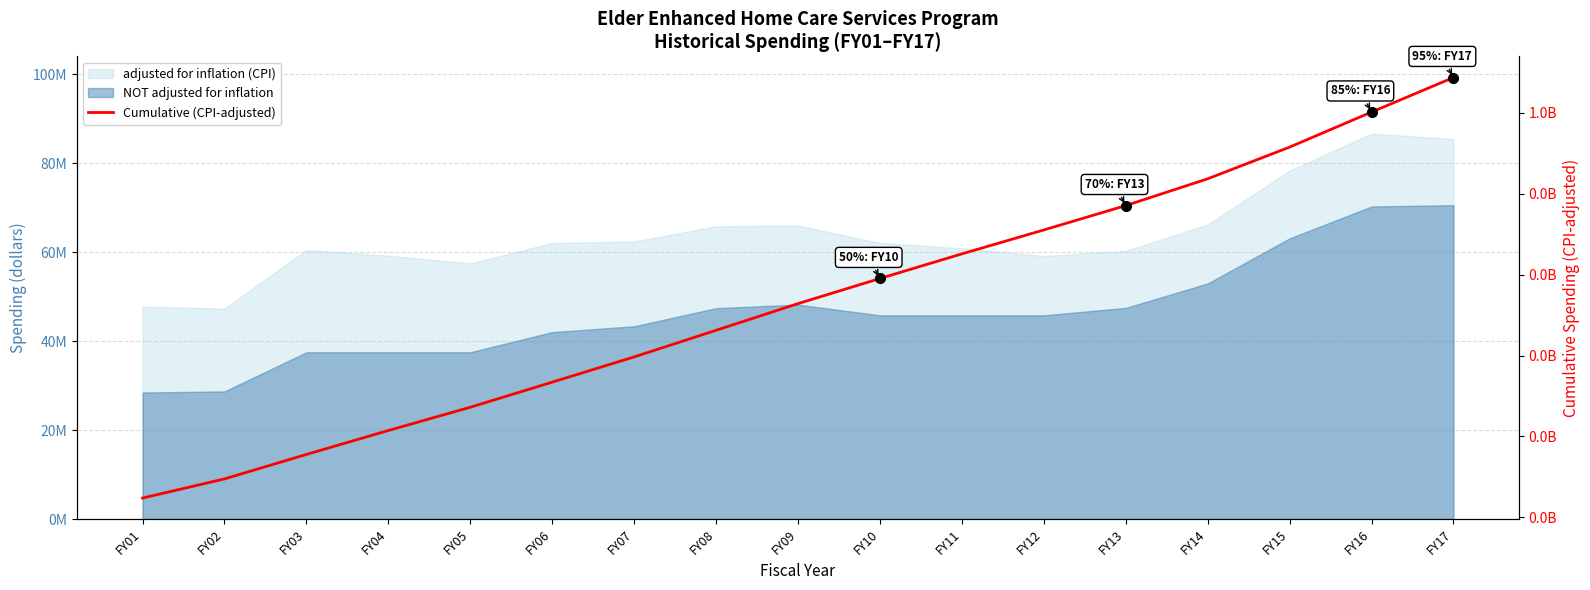

Count the number of categories in the chart.

17